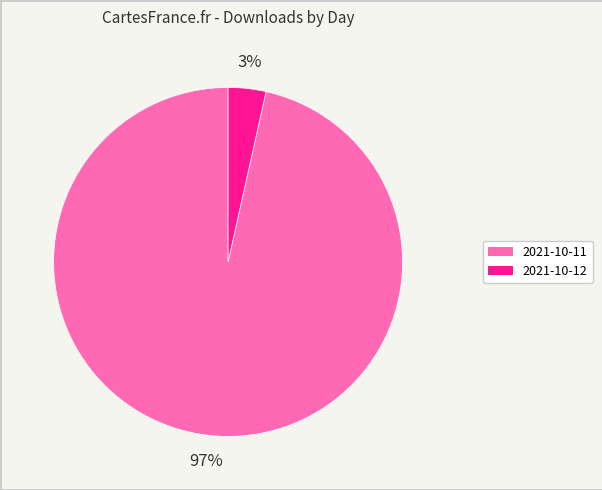

Does any single category account for the majority?

Yes